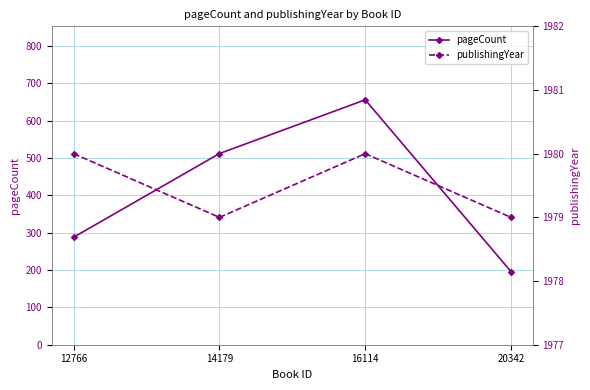

True or false: pageCount has a value of 656 at 16114.

True